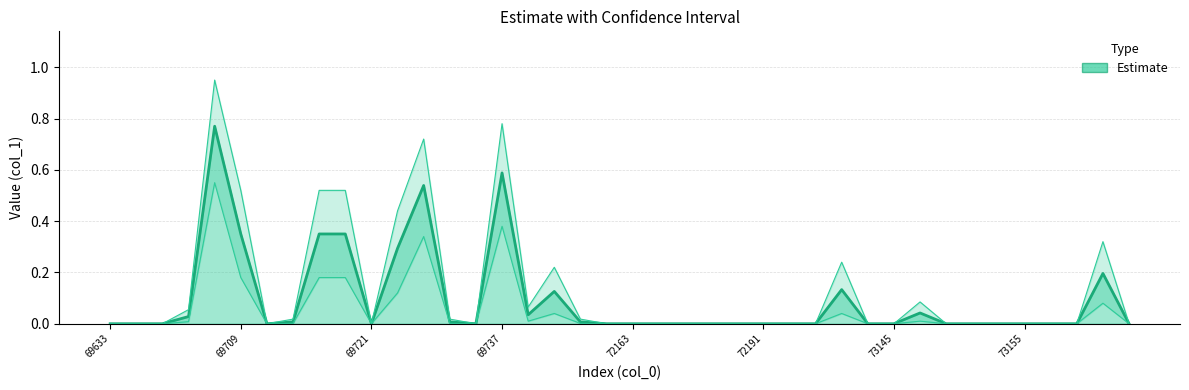

How many points are lower than both their immediate neighbors (excluding endpoints)?

4